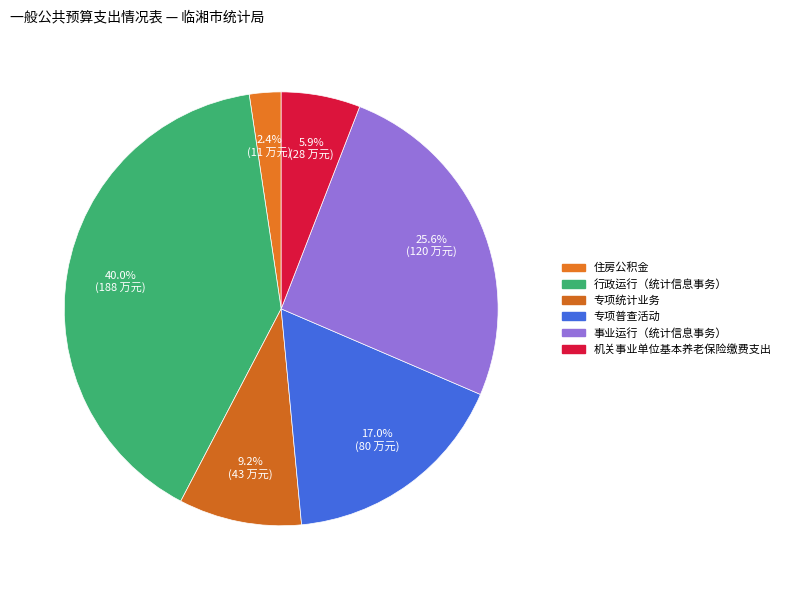

What is the largest slice in the pie chart?

行政运行（统计信息事务）